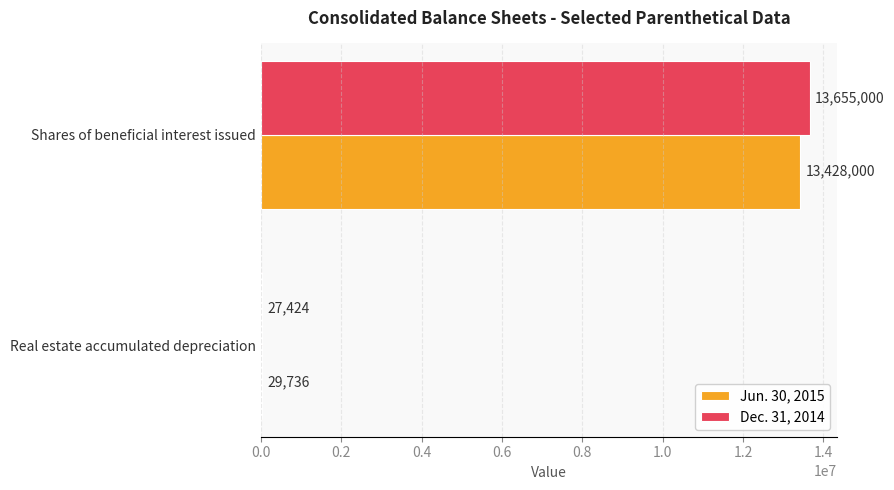

True or false: Jun. 30, 2015 has a value of 29736 at Real estate accumulated depreciation.

True